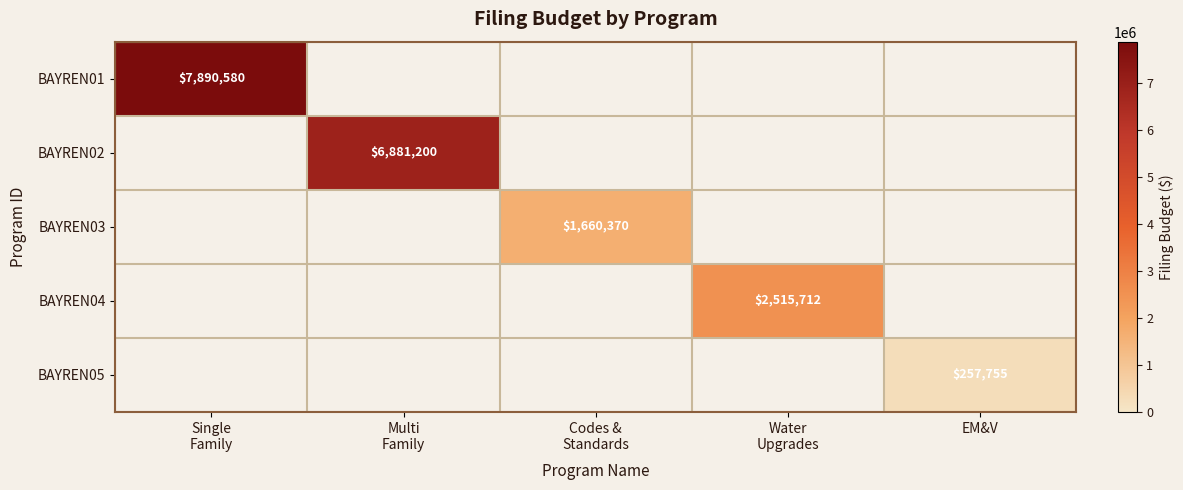

Which series has the widest spread of values?

BAYREN01